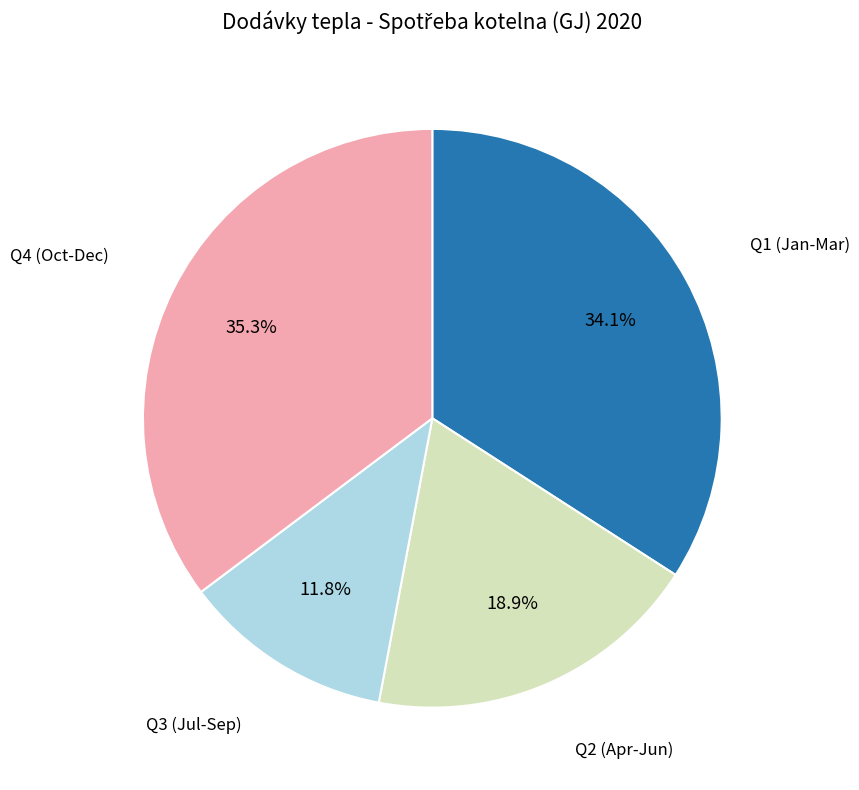

How many segments does this pie chart have?

4